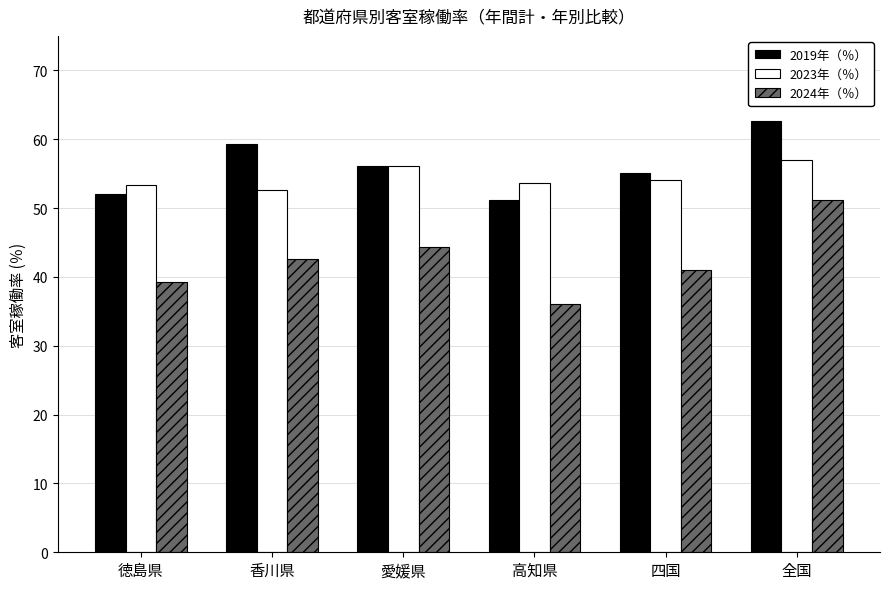

What is the difference between the highest and lowest values at 香川県?

16.7